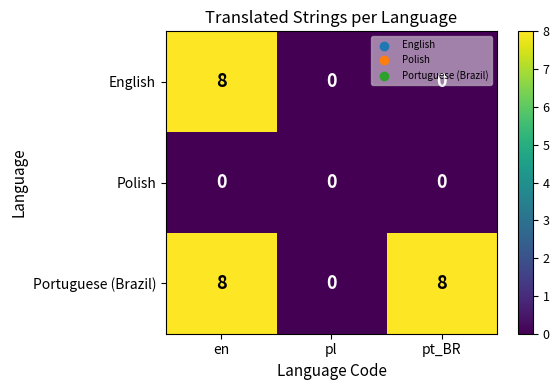

What is the total value across all series at en?

16